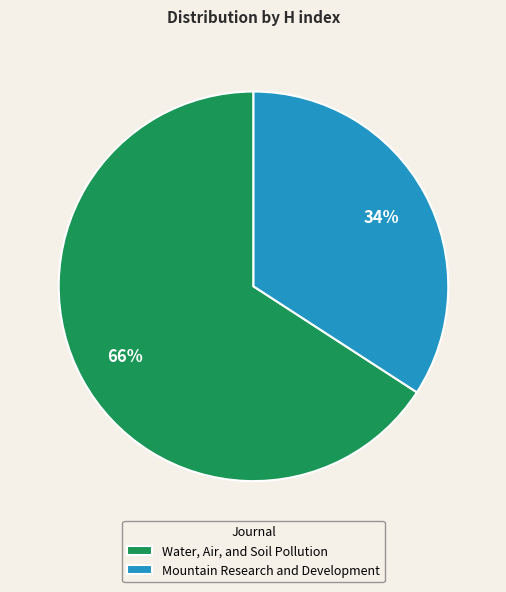

Does any single category account for the majority?

Yes